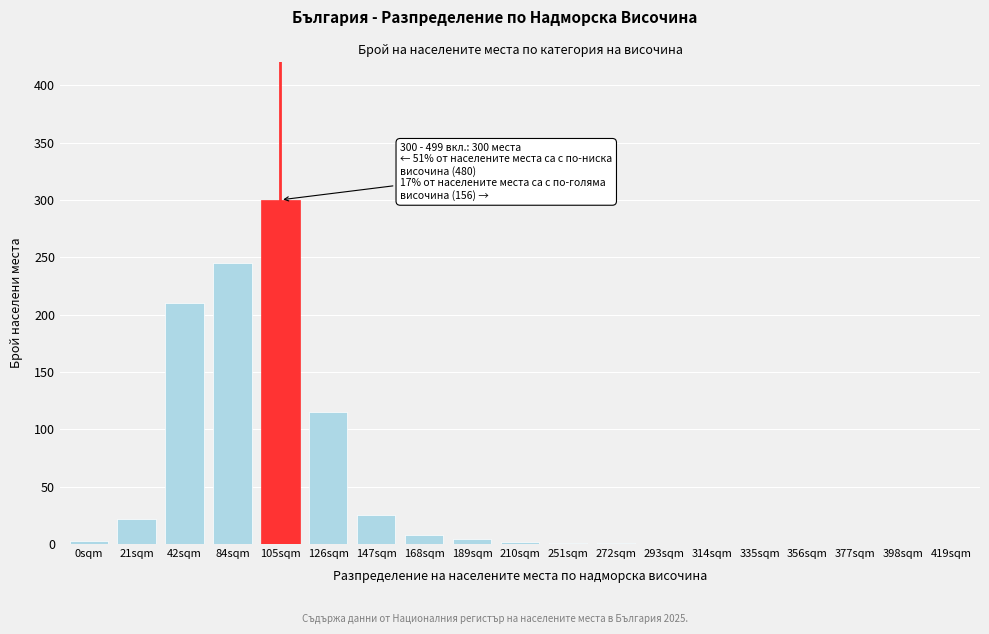

Where is the data nearest to the value 150?

126sqm